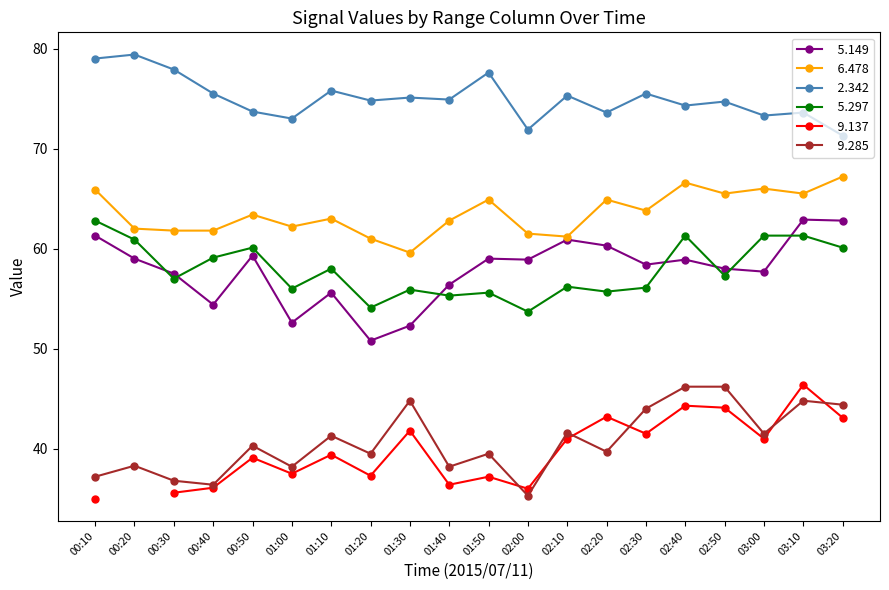

True or false:   6.478 has a value of 63.8 at 02:30.

True